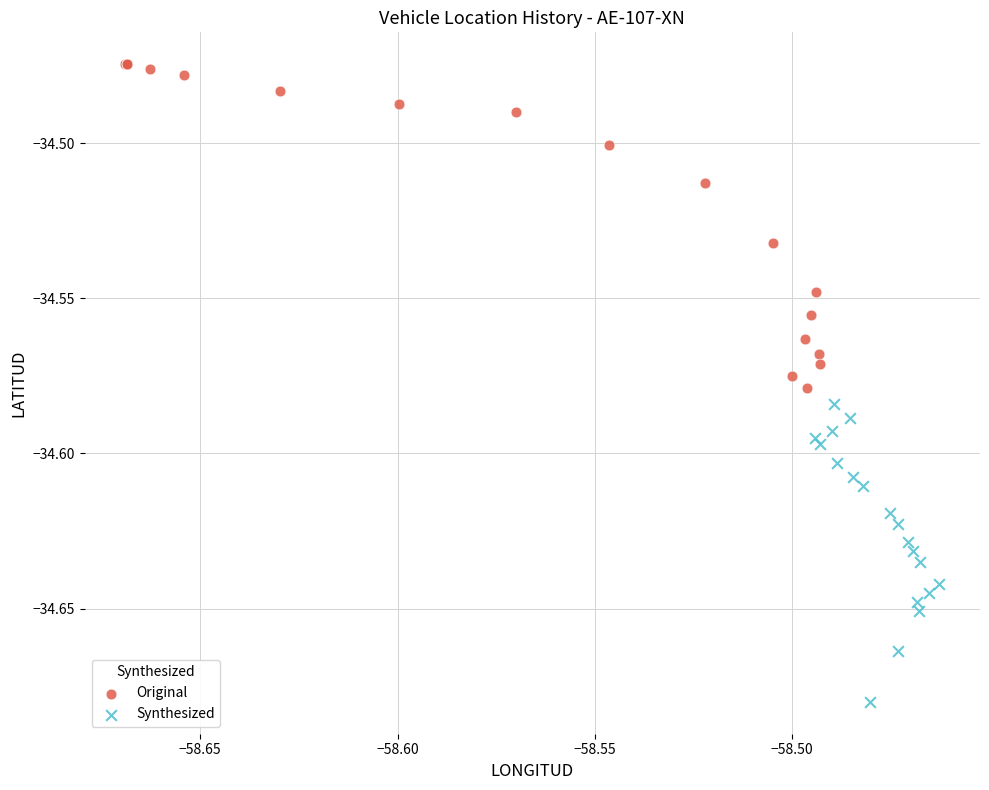

Which series reaches the maximum Y coordinate?

Original